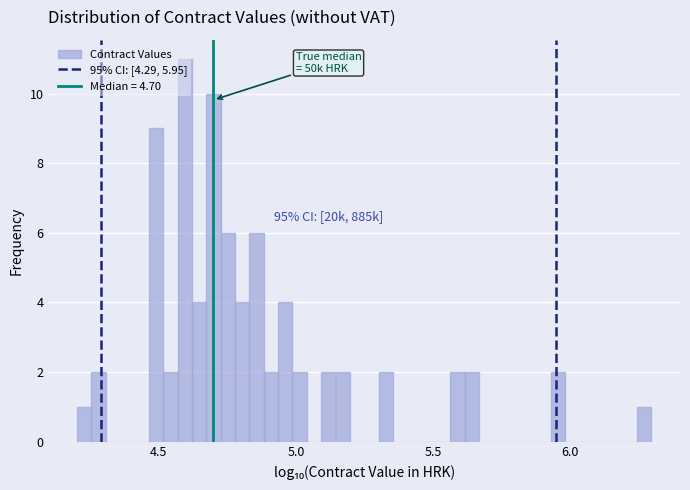

Read against the x-axis, roughly where is the centre of the tallest bar?

4.60